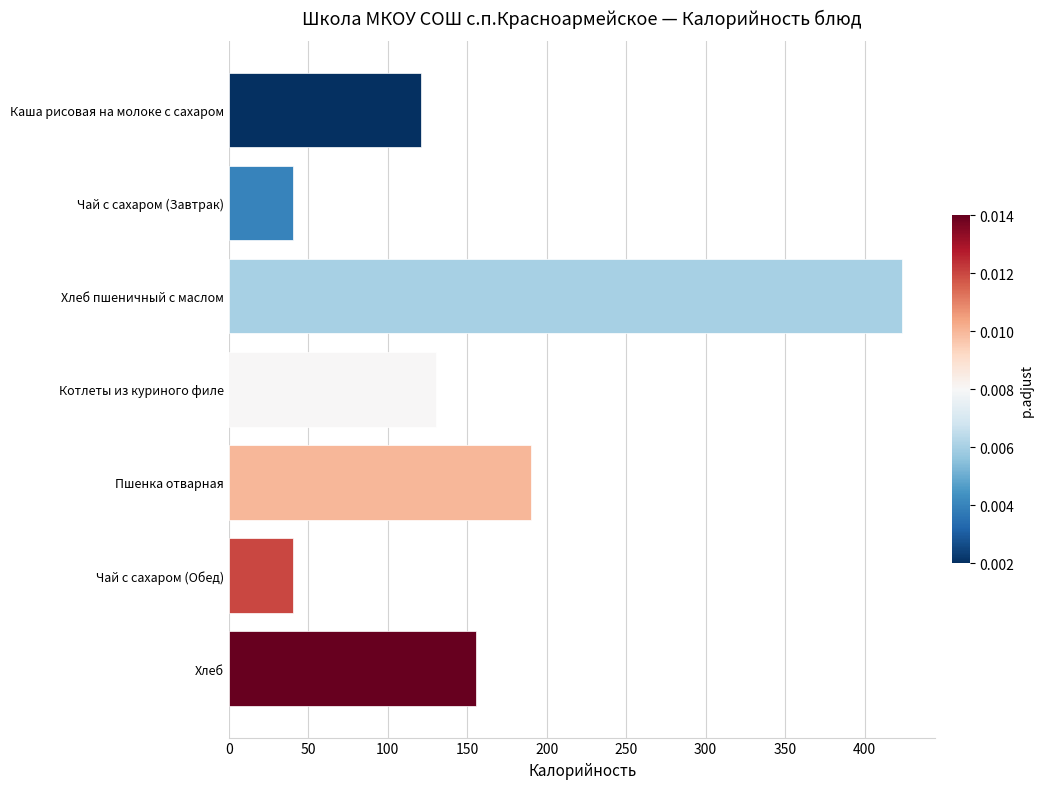

True or false: the data shows 58.2 at Котлеты из куриного филе.

False